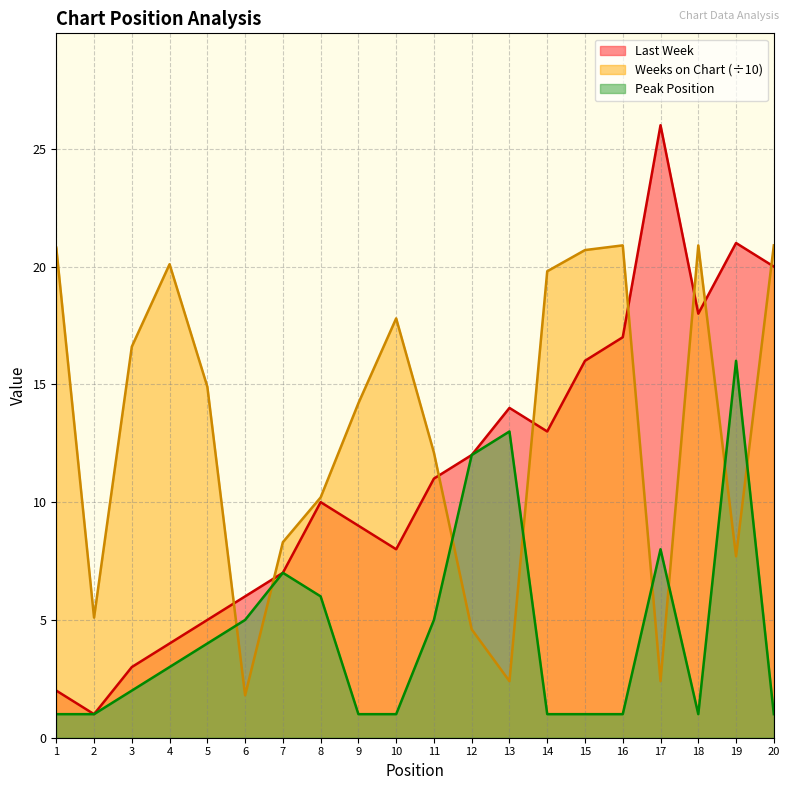

At which label does Peak Position first exceed 3?

5